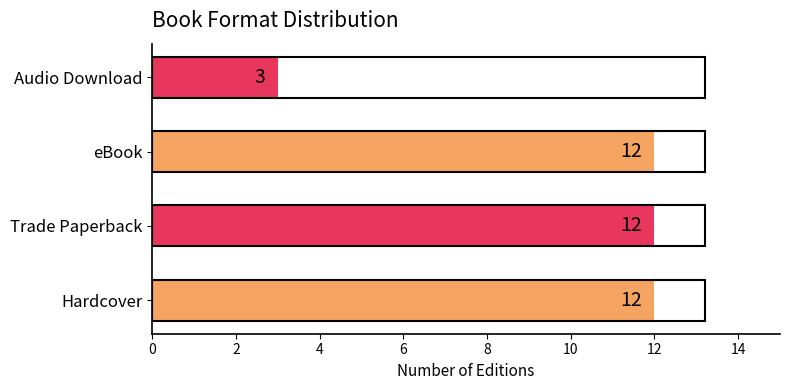

Does the chart contain any negative values?

No